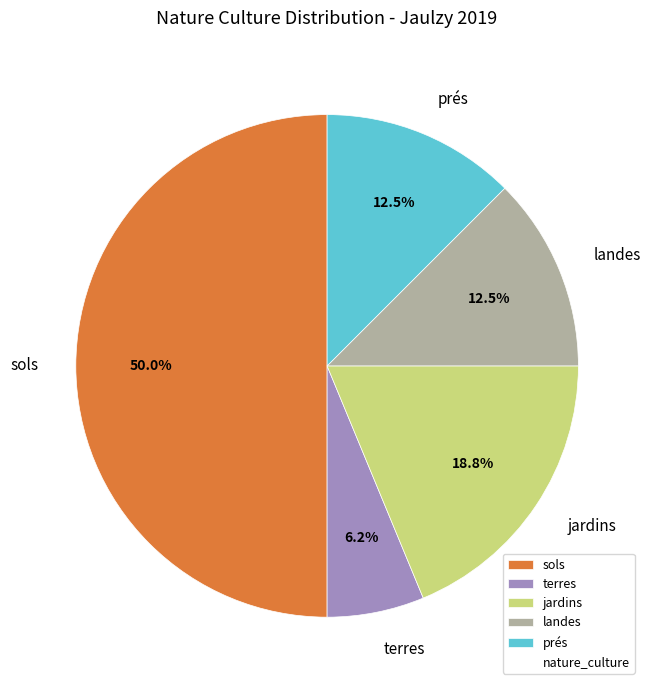

Does jardins account for over 50% of the chart?

No